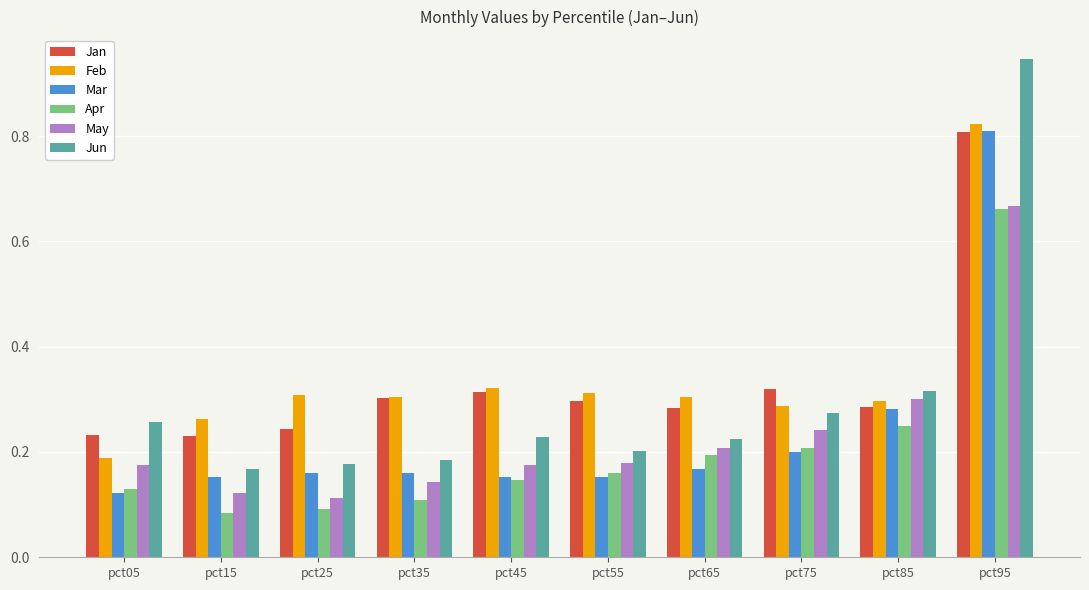

At which category is the sum across all series the highest?

pct95